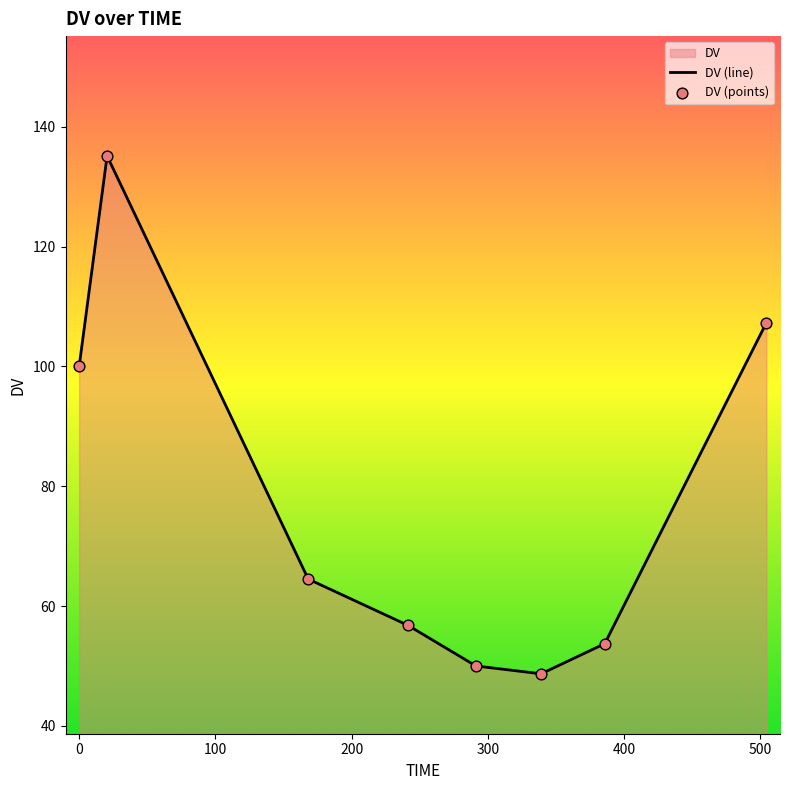

Between 291.231 and 504.425, which is larger?

504.425